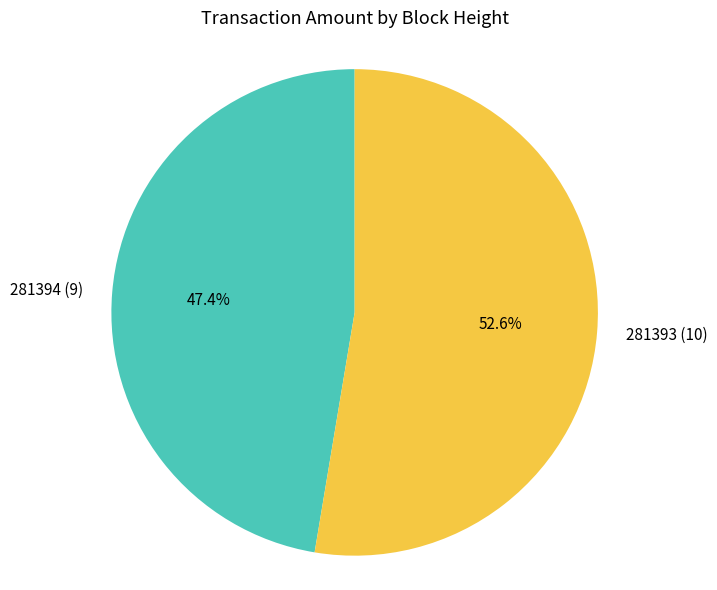

Rank the categories by value from highest to lowest.

281393, 281394